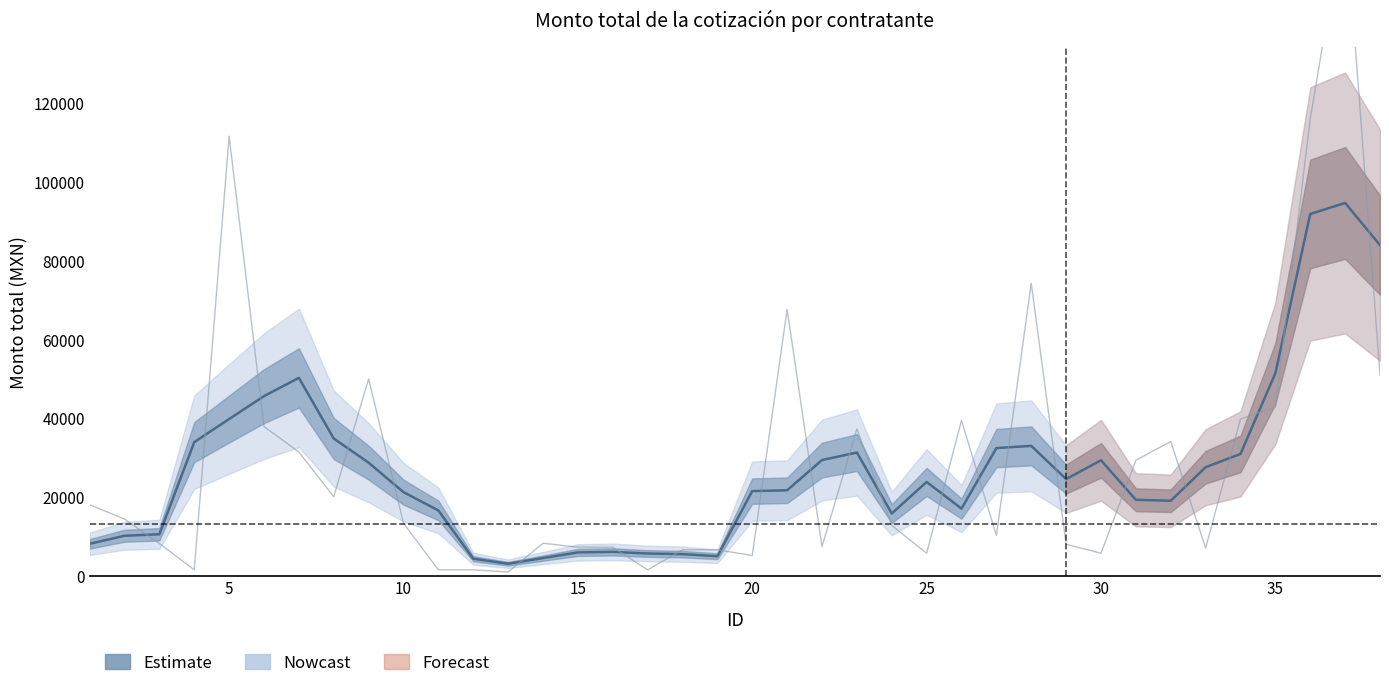

The value at 30 is 4617.9. True or false?

False